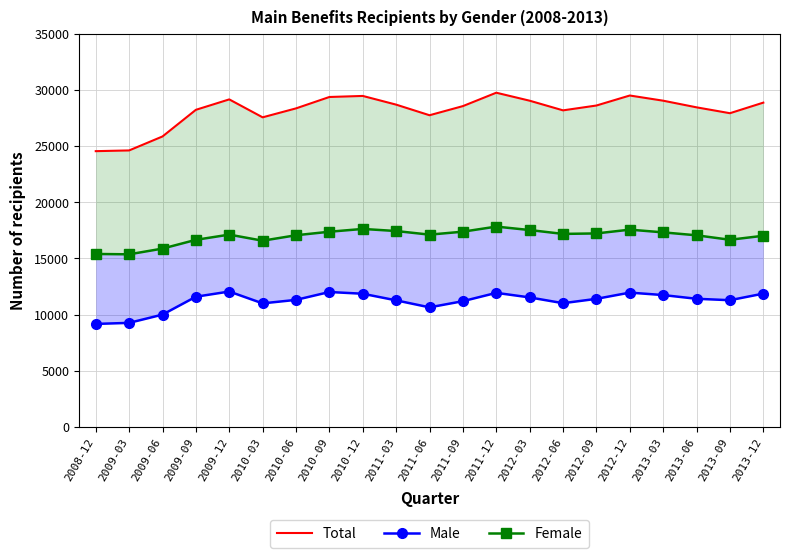

True or false: Female has a value of 11847 at 2012-09.

False